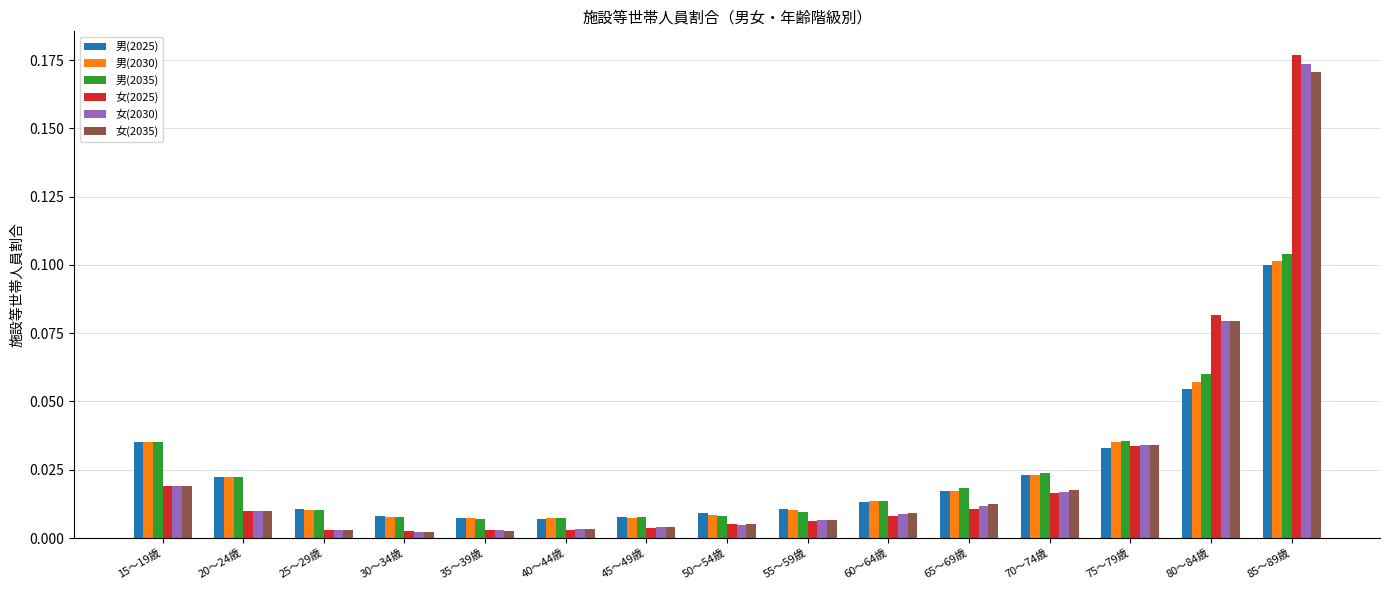

Is it true that 女(2035) equals 0.1 at 80～84歳?

True